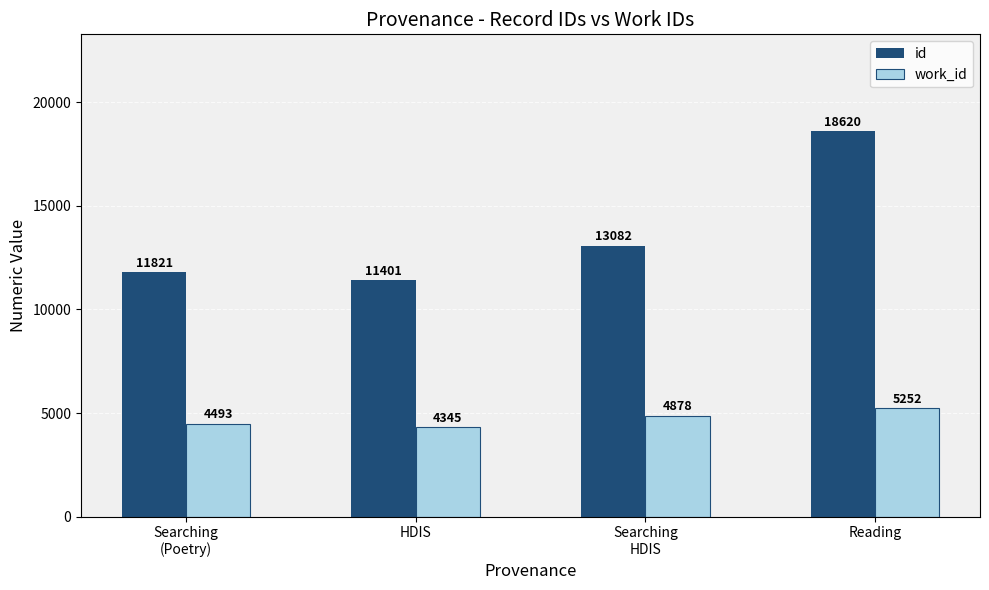

Rank the series by their average value, from lowest to highest.

work_id, id